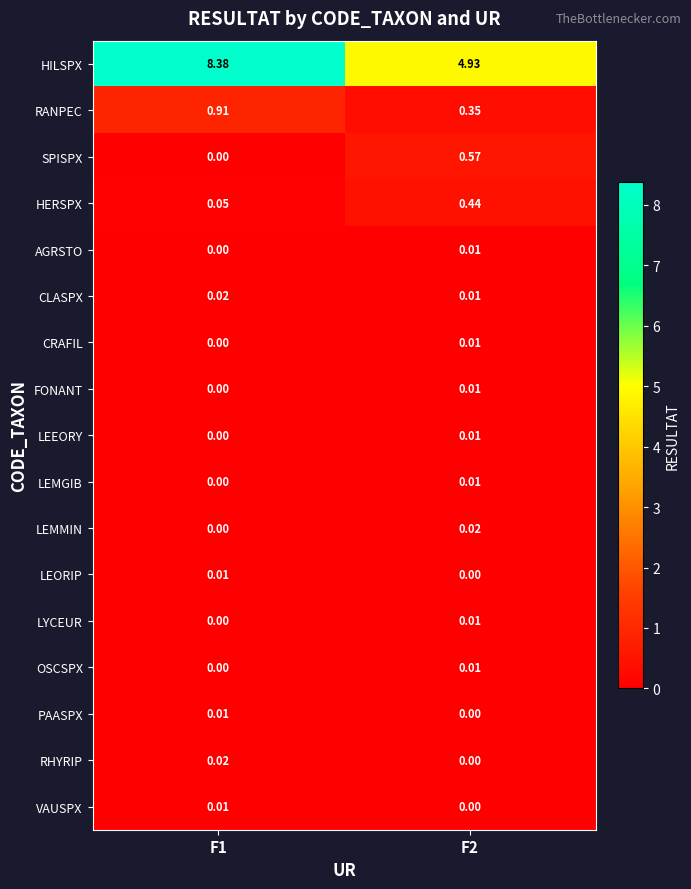

Which series has the widest spread of values?

HILSPX